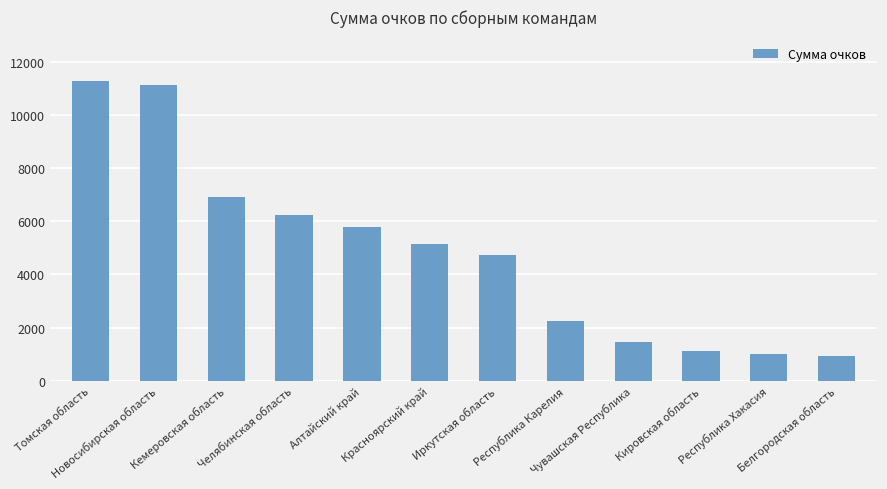

What is the change in value from Новосибирская область to Красноярский край?

-6000